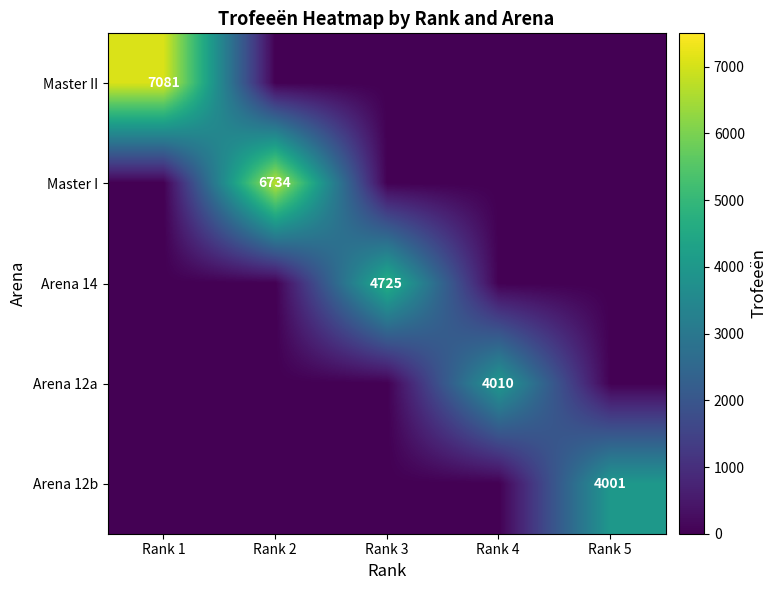

Is it true that Master I equals 6734 at Rank 2?

True